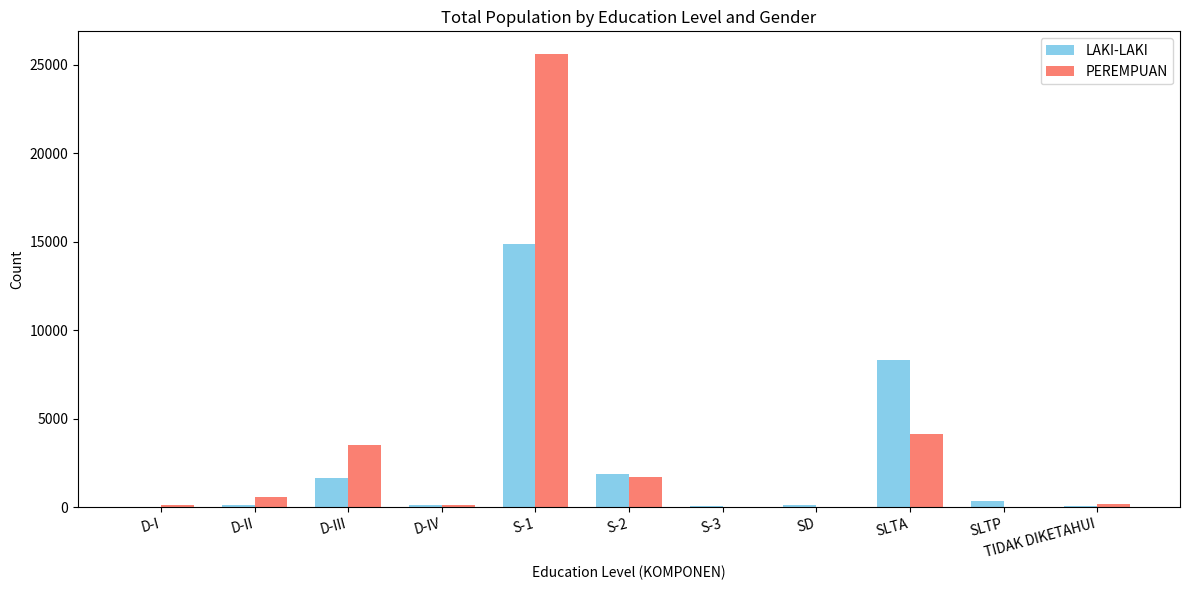

What is the sum of all LAKI-LAKI values?

27591